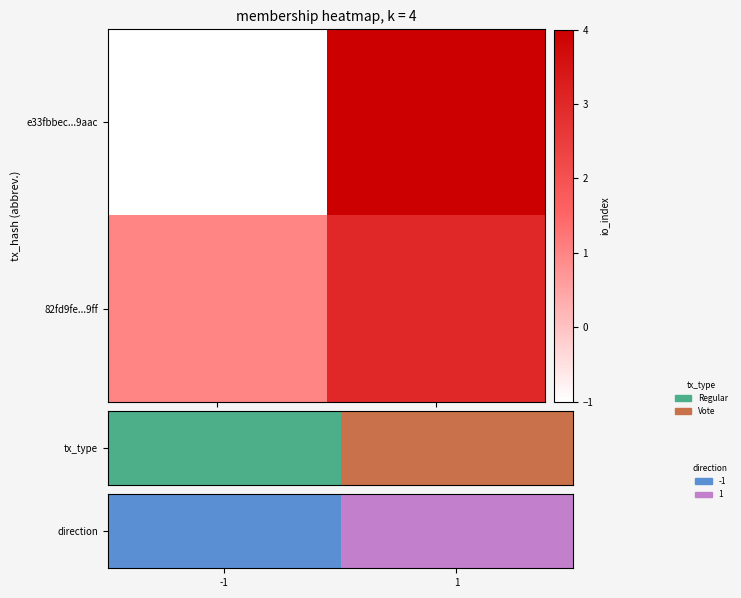

Count the number of data series in this chart.

2